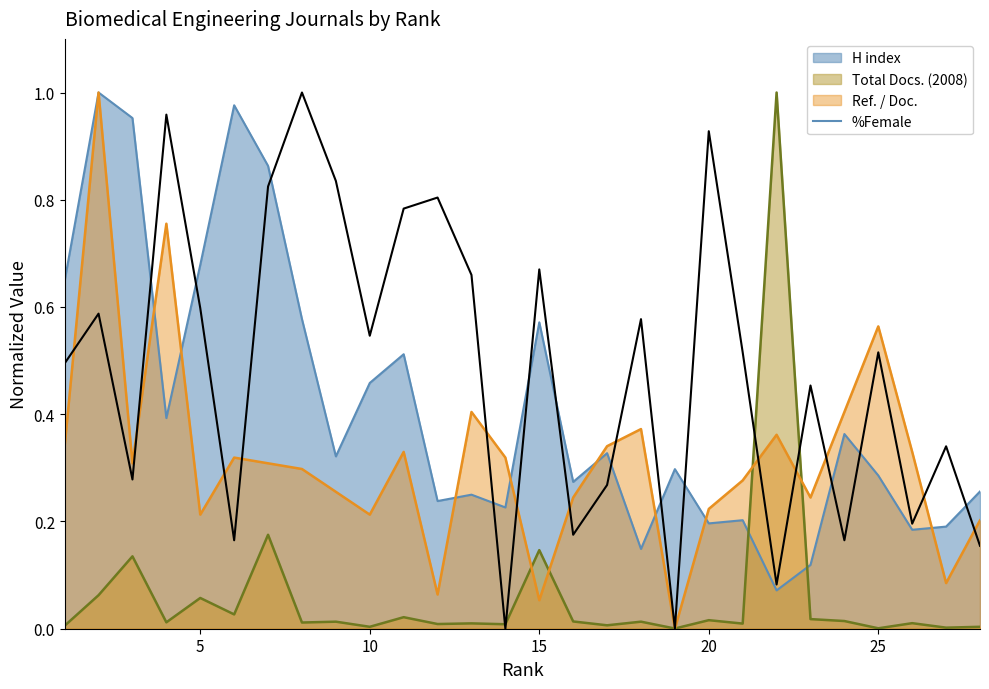

Which series has the largest total across all categories?

%Female